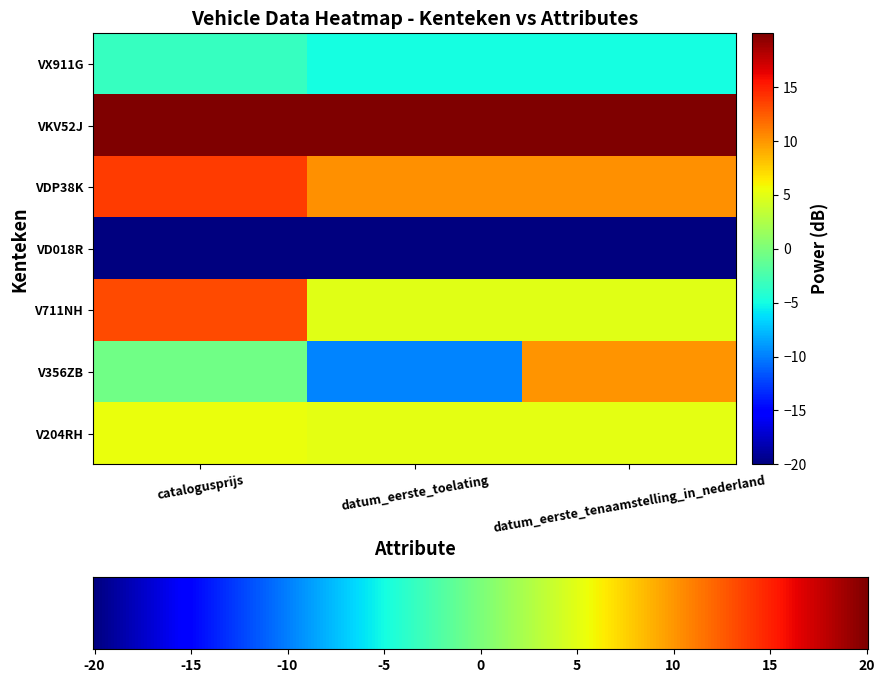

Which series has the largest range (max minus min)?

V356ZB